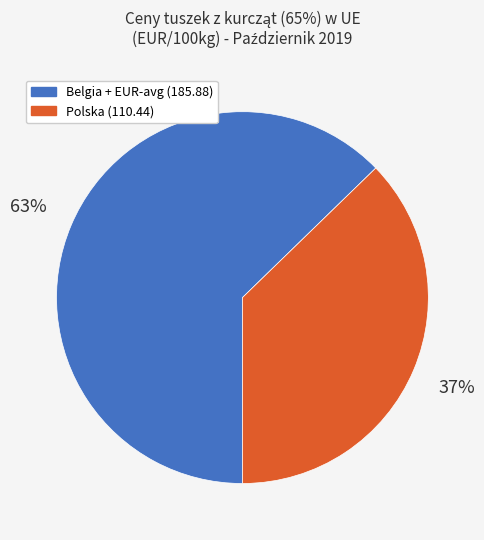

To the nearest percent, what is the average slice percentage?

50%